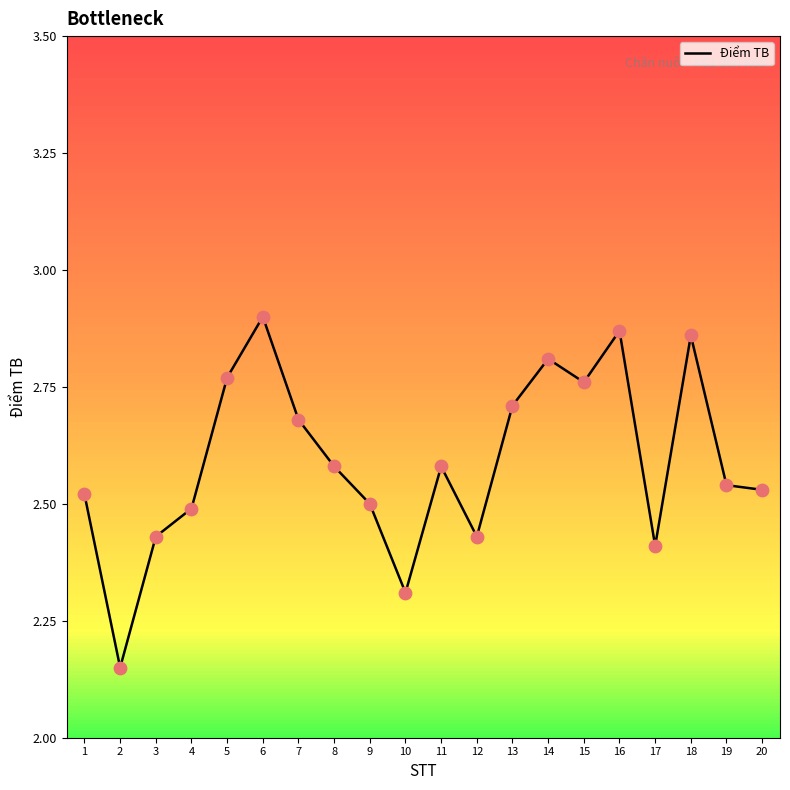

What is the ratio of the value at 10 to the value at 15?

0.8